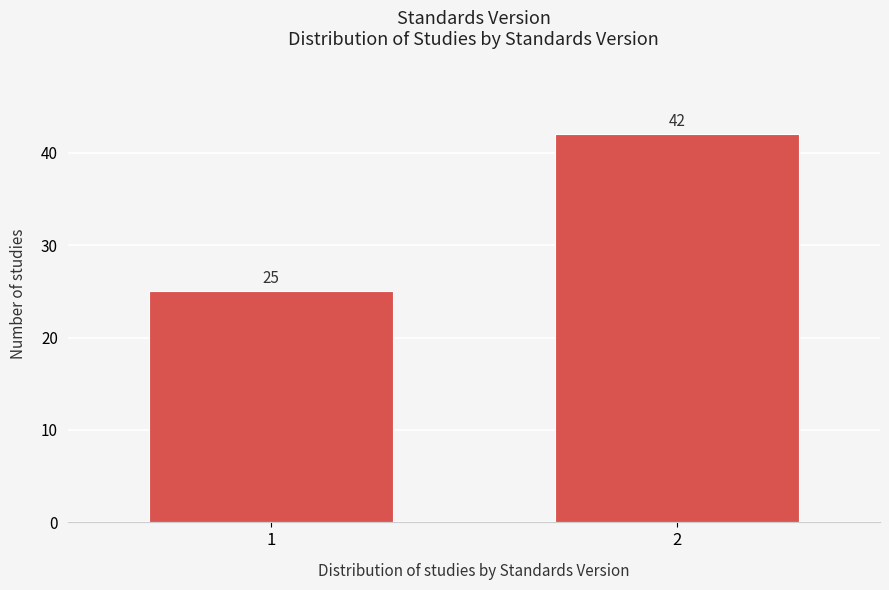

Reading left to right, what are all the values shown in this chart?

1=25	2=42